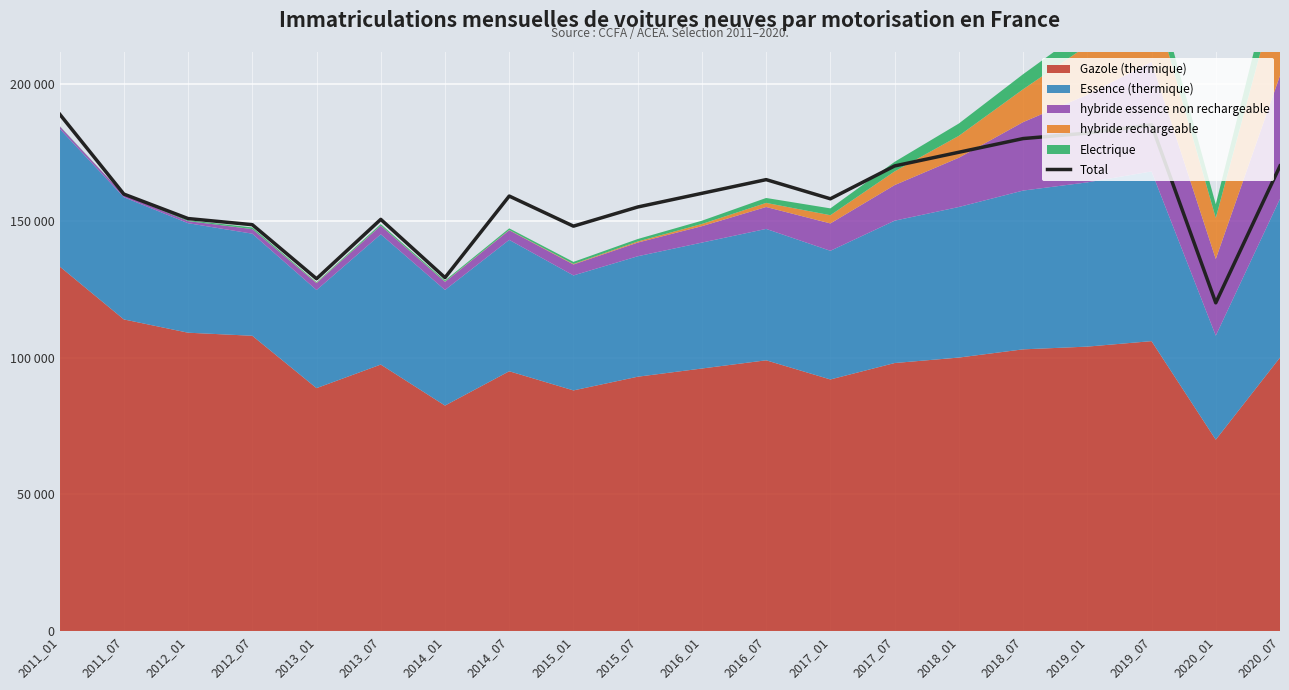

Does the chart display data point markers on the line(s)?

No